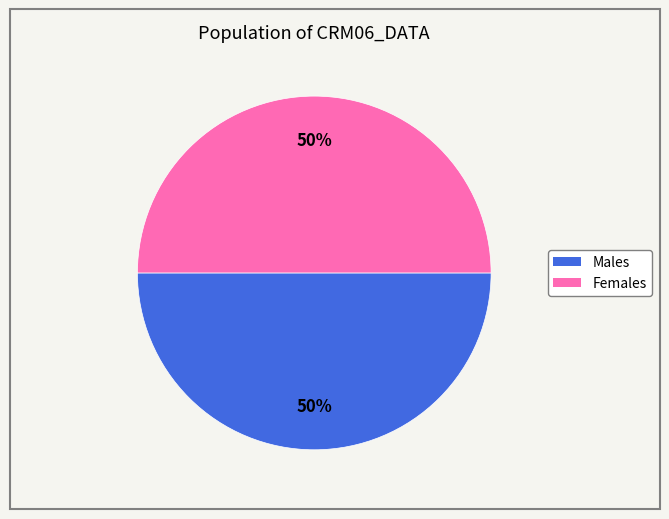

To the nearest percent, what is the average slice percentage?

50%